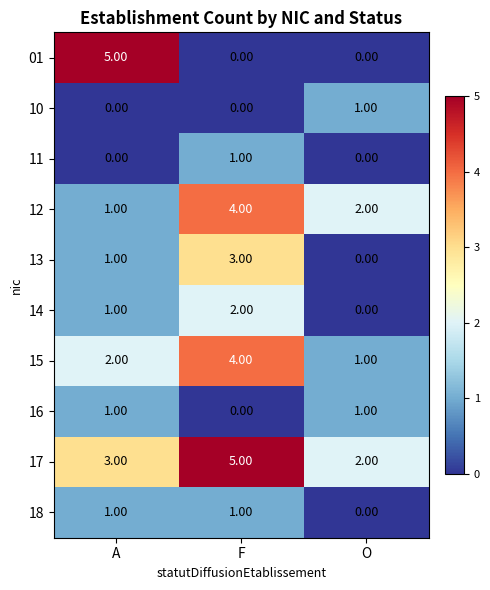

What is the total value across all series at O?

7